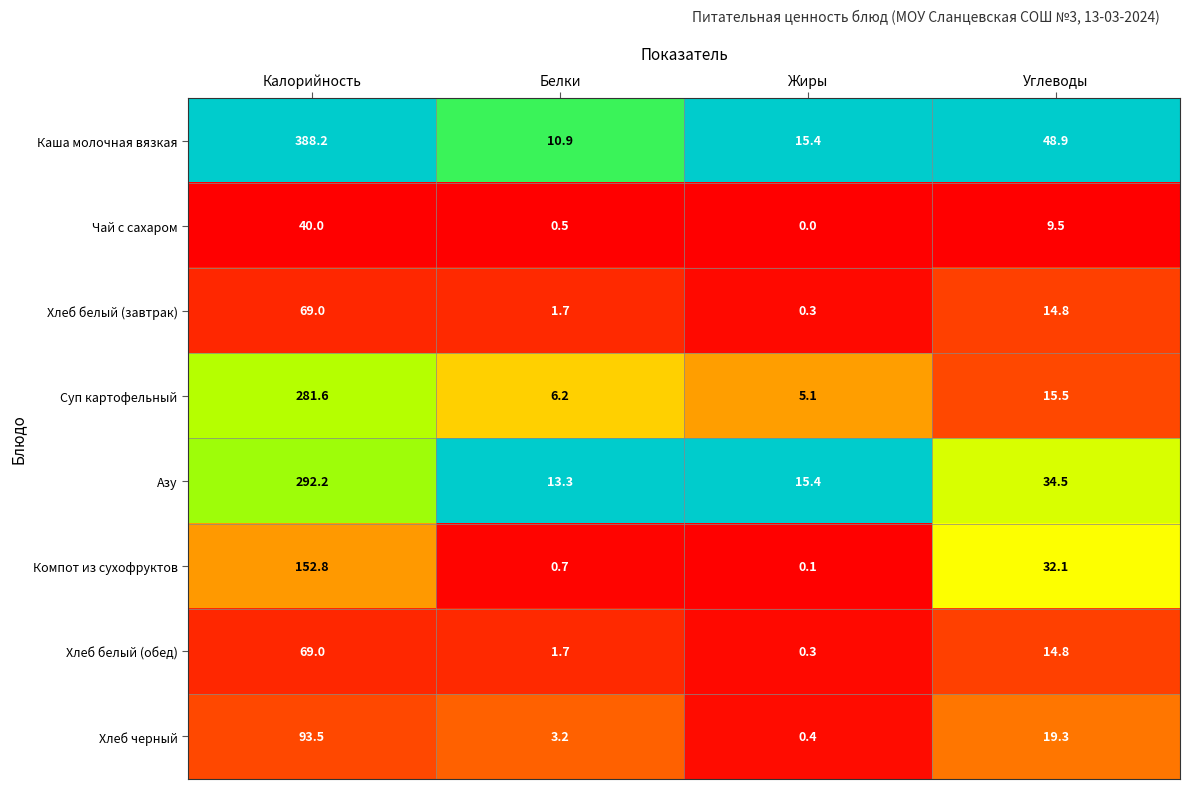

What is the sum of all Суп картофельный values?

308.4